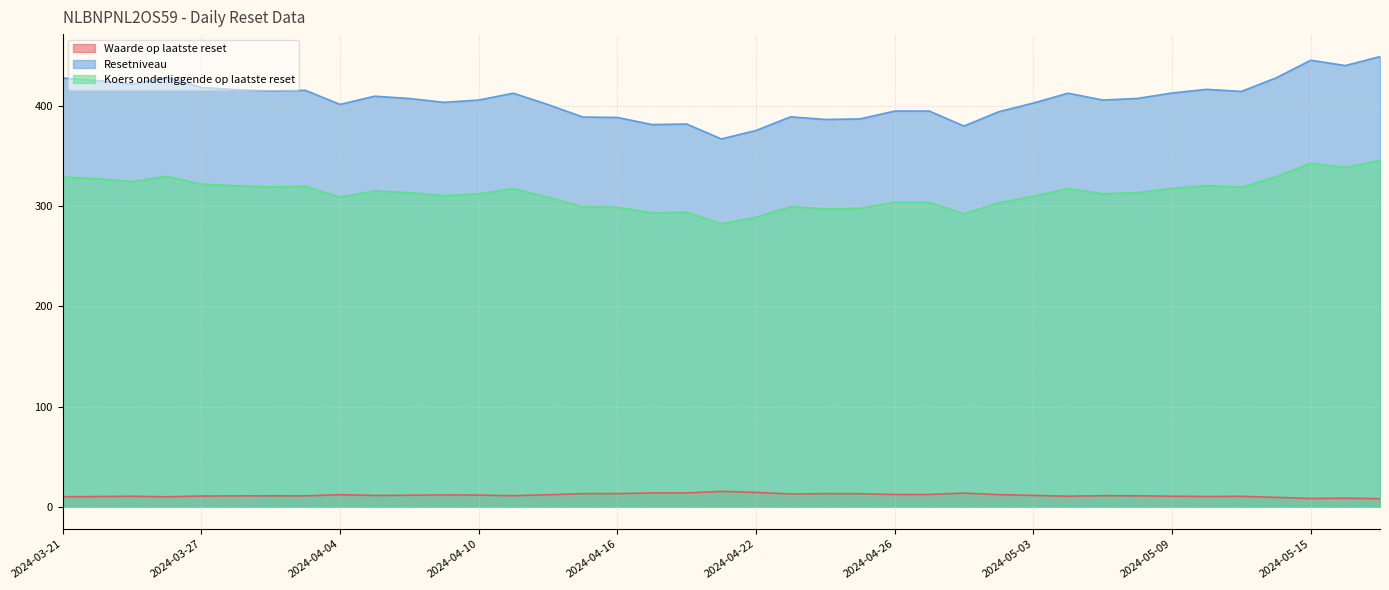

What is the difference between the Resetniveau values at 2024-05-02 and 2024-05-08?

13.3